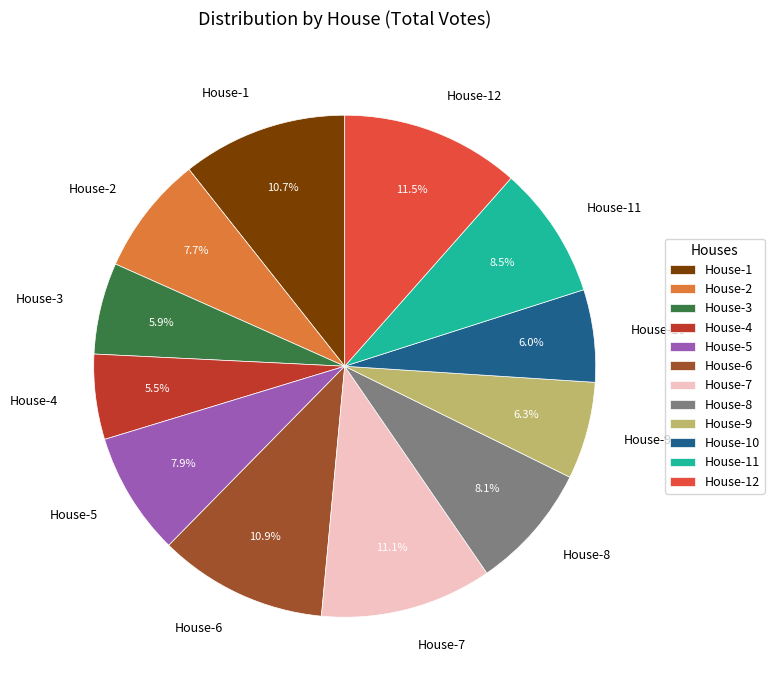

Is House-11 the majority of the pie?

No